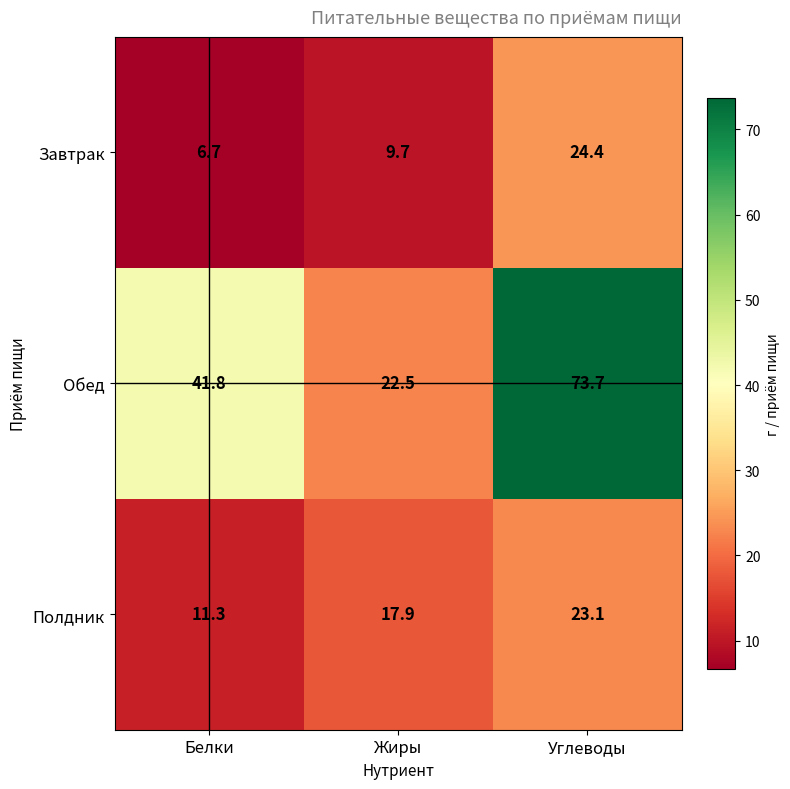

How many series are shown in this chart?

3